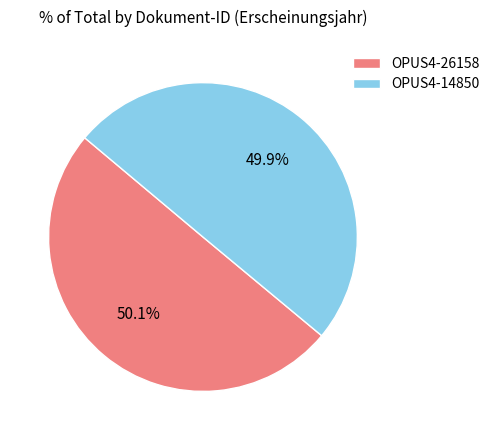

What is the ratio of the value at OPUS4-14850 to the value at OPUS4-26158?

1.0